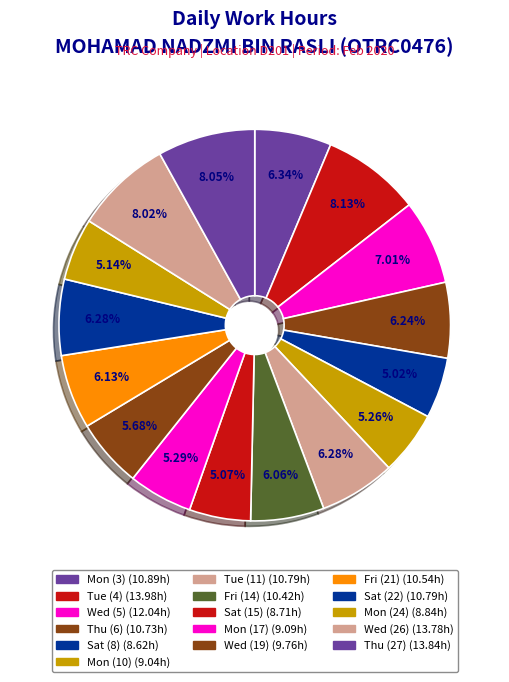

Count the number of slices in the pie.

16